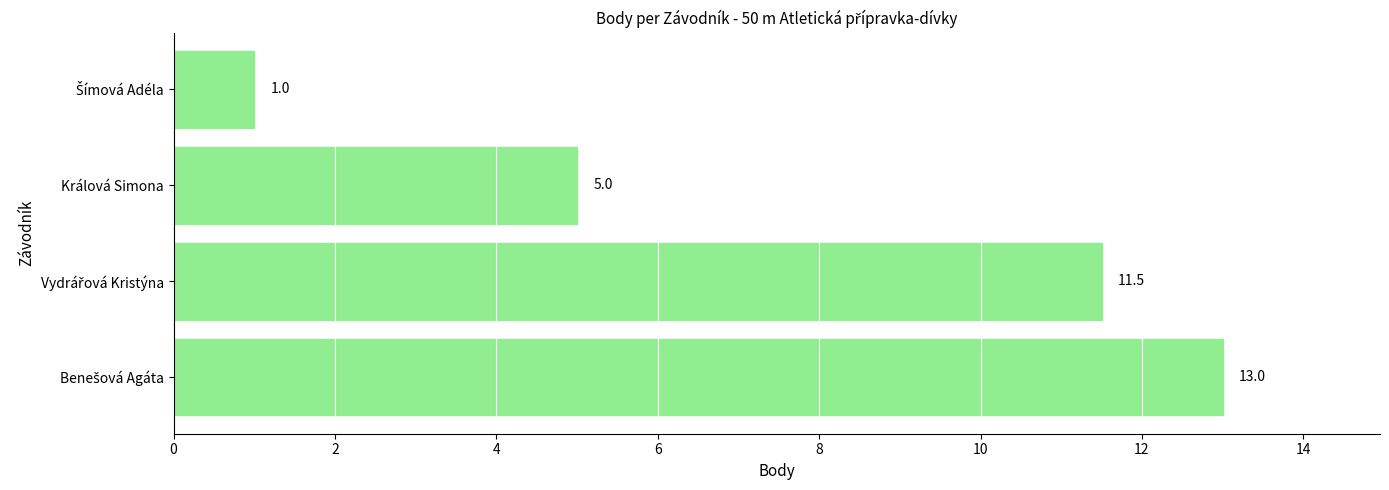

What is the difference between the second highest and minimum values?

10.5